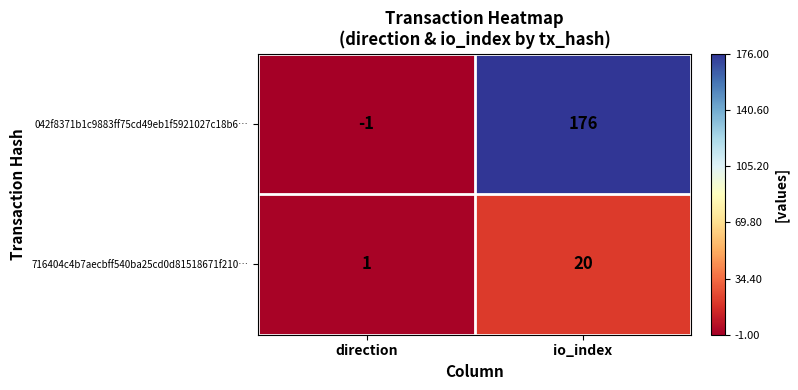

Count the number of data series in this chart.

2